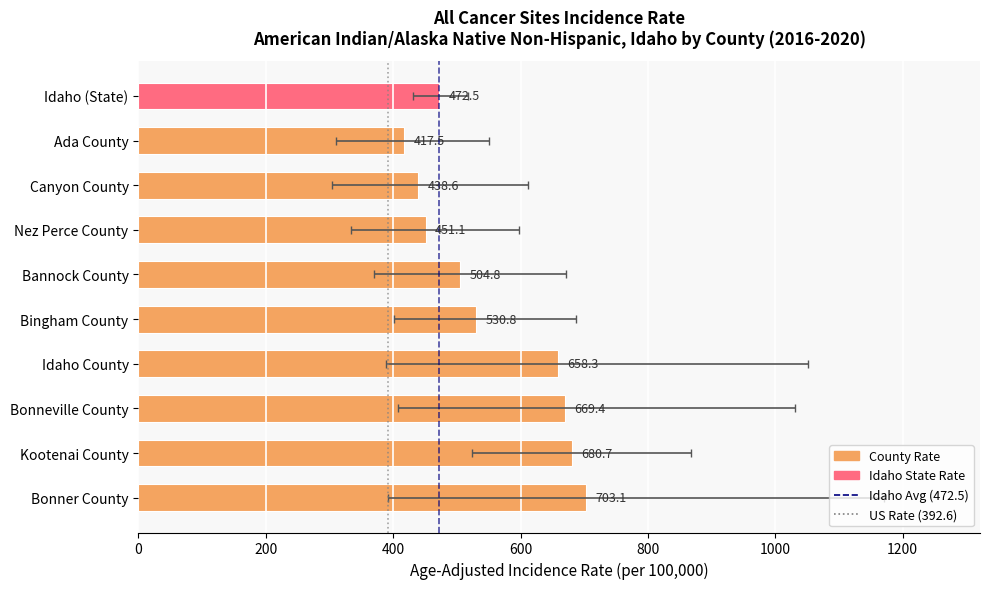

What is the greatest value displayed?

703.1